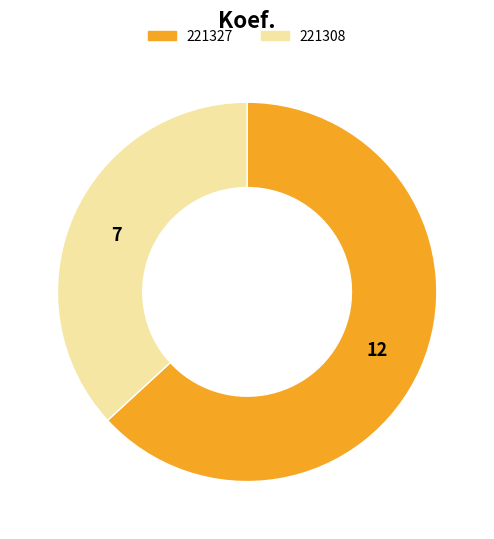

Approximately how many times larger is the value at 221308 compared to 221327?

0.6